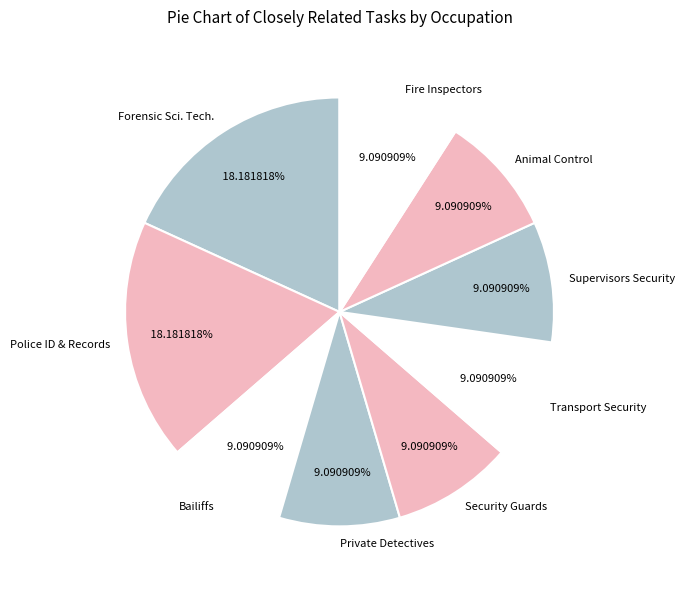

True or false: Bailiffs accounts for 1% of the total.

False